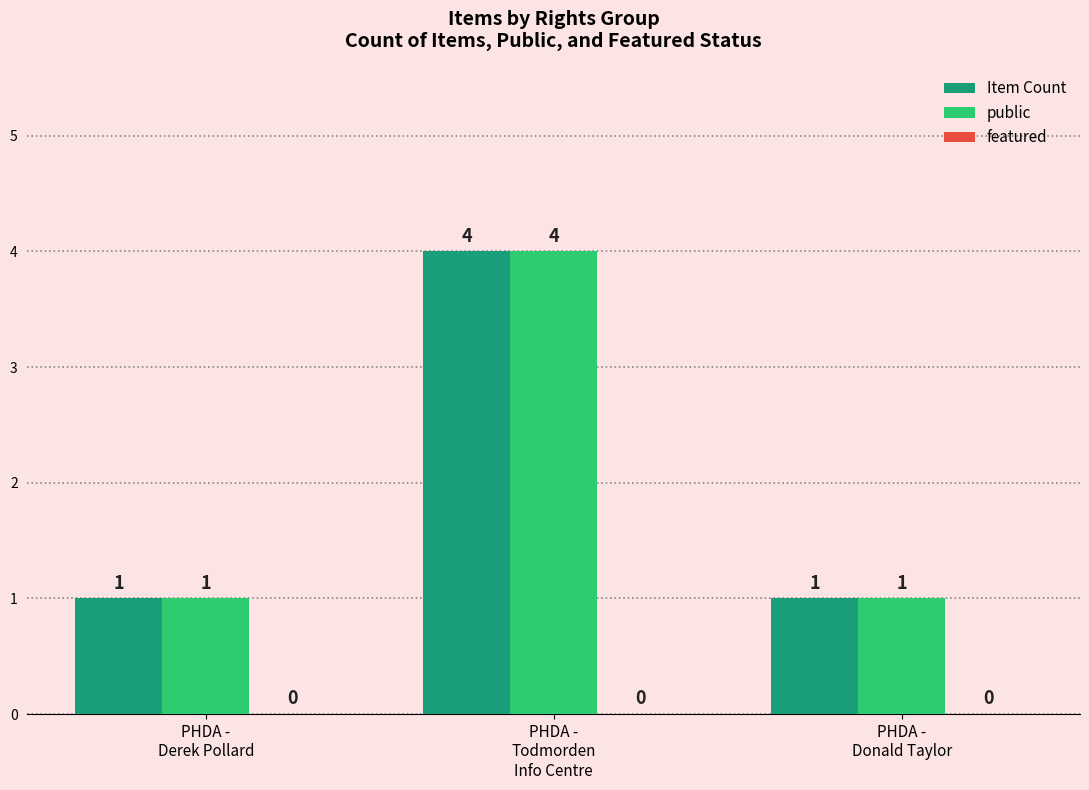

At which label does Item Count reach its peak?

PHDA -
Todmorden
Info Centre